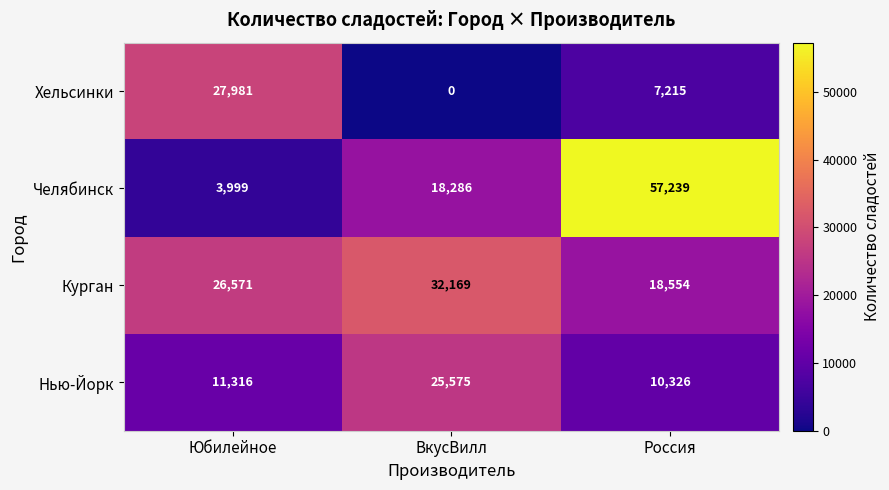

What is the sum of the Нью-Йорк values at Россия and ВкусВилл?

35901